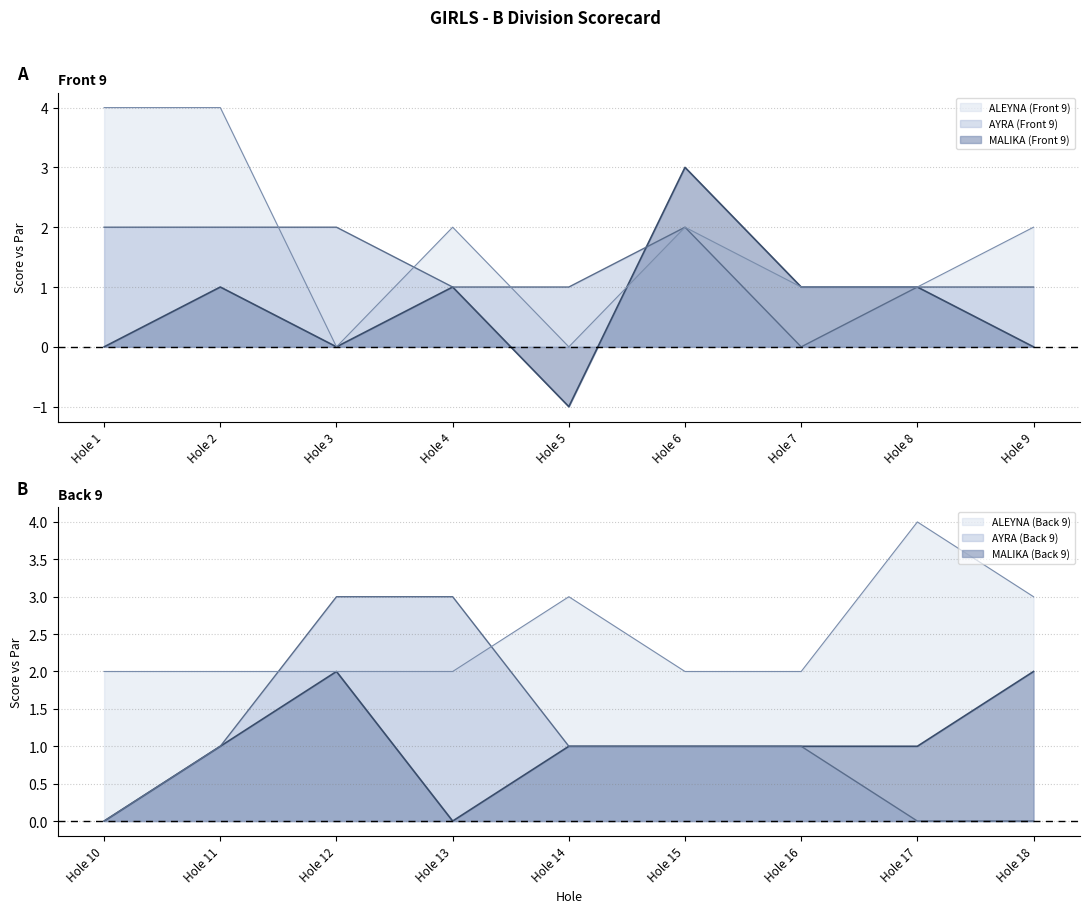

How many lines are shown in the chart?

3